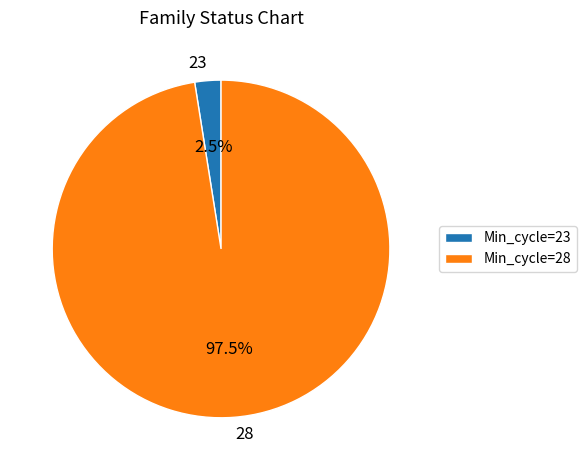

Is the sum of 28 and 23 greater than half?

Yes